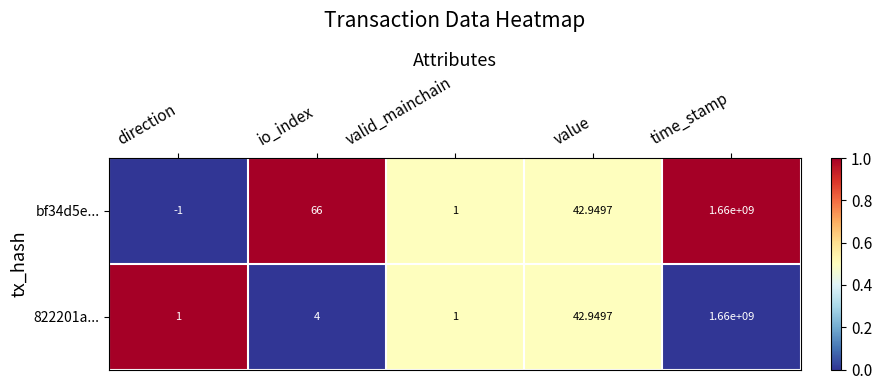

At which label does bf34d5e... reach its peak?

time_stamp